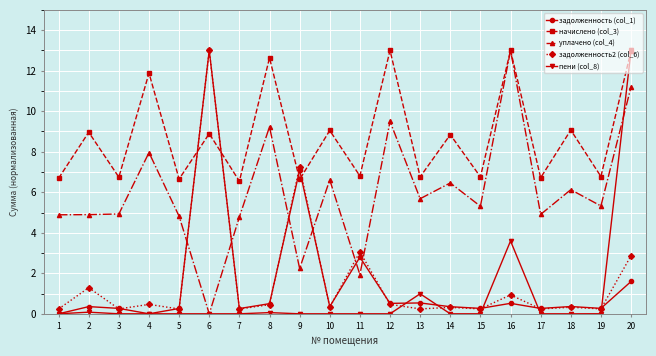

What is the spread (max minus min) of values at 9?

7.3